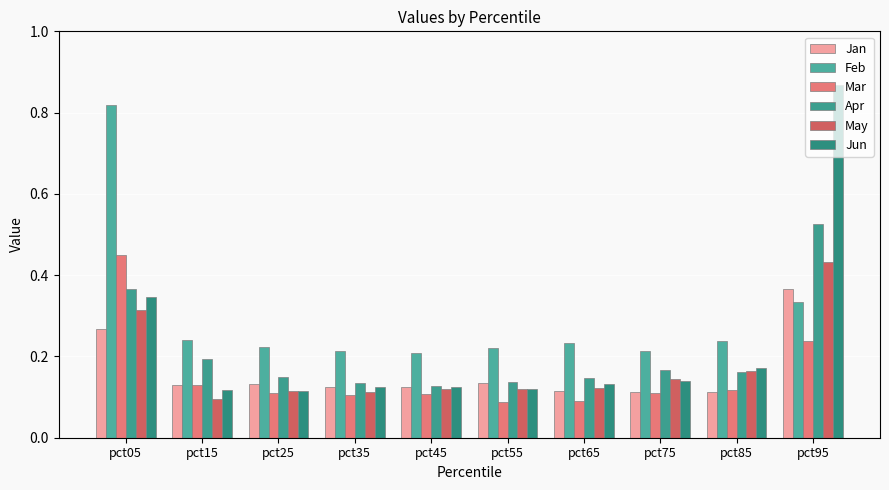

Reading left to right, what are all the values shown in this chart?

Jan: 0.3	0.1	0.1	0.1	0.1	0.1	0.1	0.1	0.1	0.4
Feb: 0.8	0.2	0.2	0.2	0.2	0.2	0.2	0.2	0.2	0.3
Mar: 0.4	0.1	0.1	0.1	0.1	0.1	0.1	0.1	0.1	0.2
Apr: 0.4	0.2	0.1	0.1	0.1	0.1	0.1	0.2	0.2	0.5
May: 0.3	0.1	0.1	0.1	0.1	0.1	0.1	0.1	0.2	0.4
Jun: 0.3	0.1	0.1	0.1	0.1	0.1	0.1	0.1	0.2	0.9